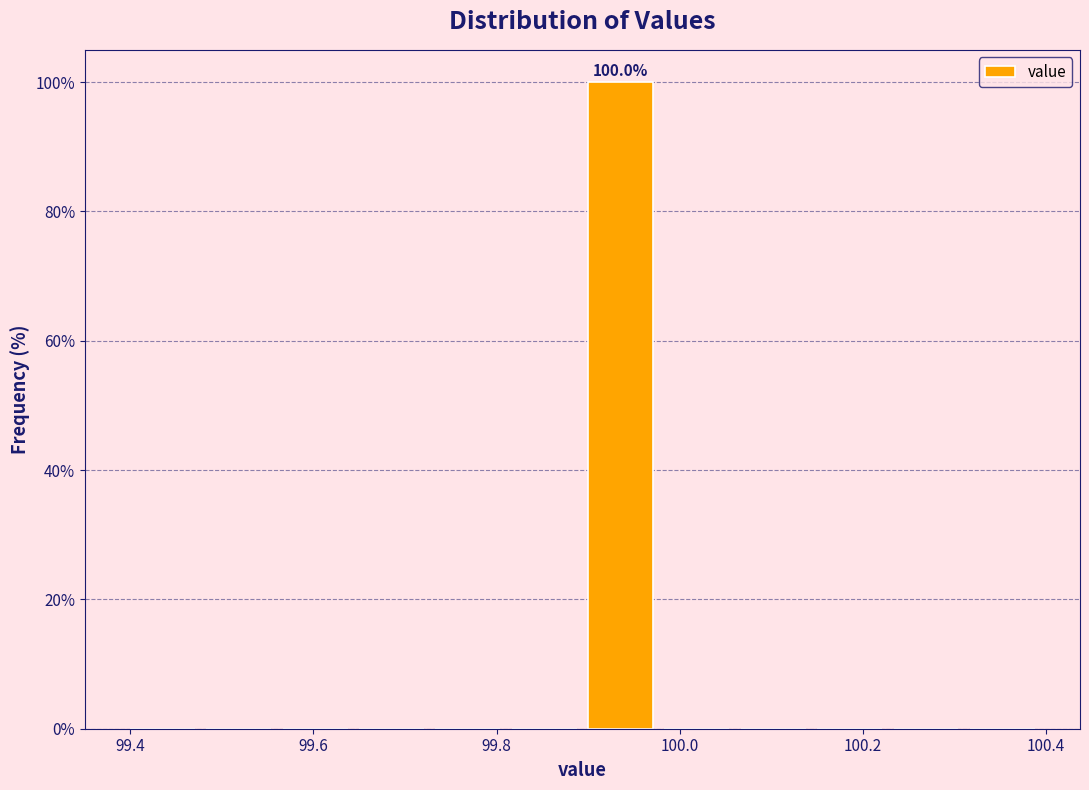

Over which range of the x-axis is the bar tallest?

99.90 to 99.98